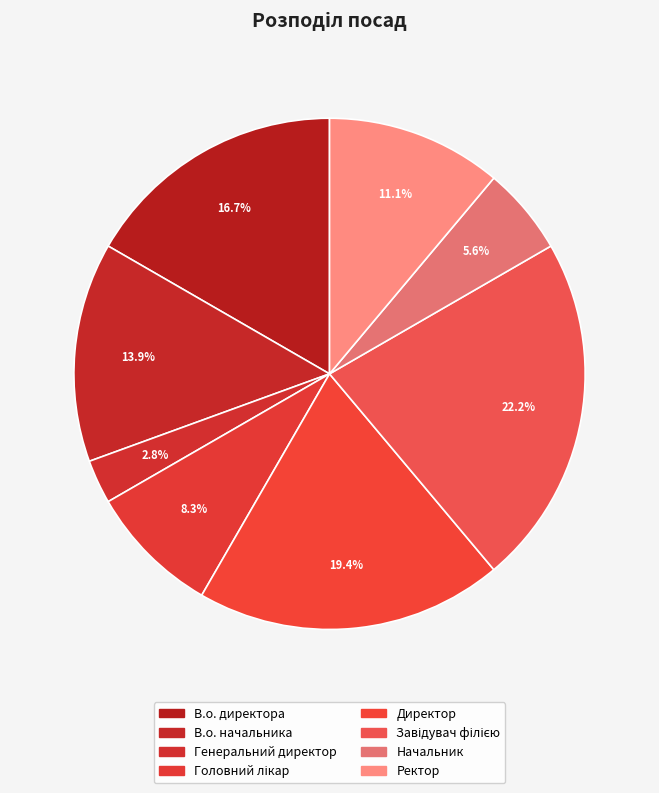

What is the change in value from Головний лікар to Директор?

+4